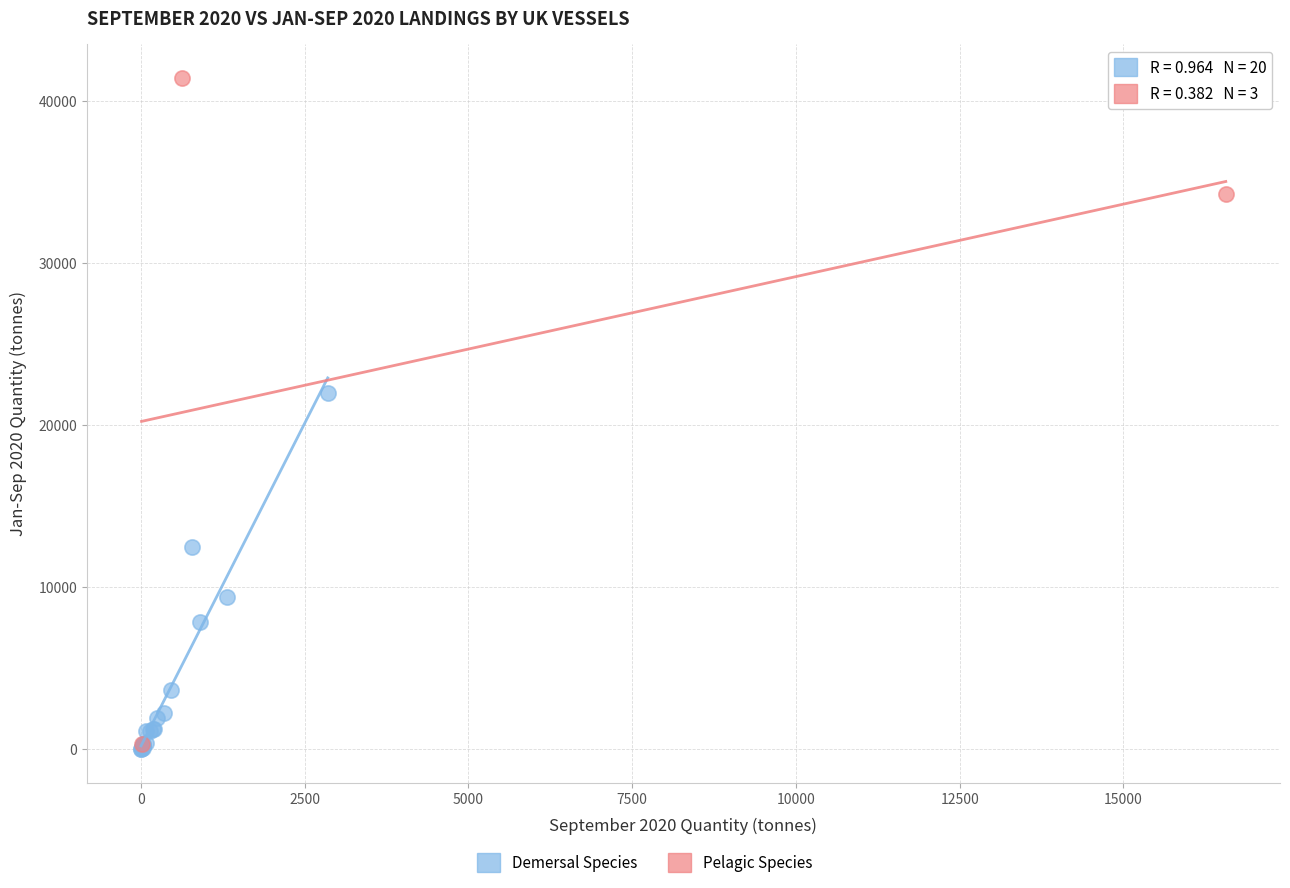

Which series reaches the maximum Y coordinate?

Pelagic Species